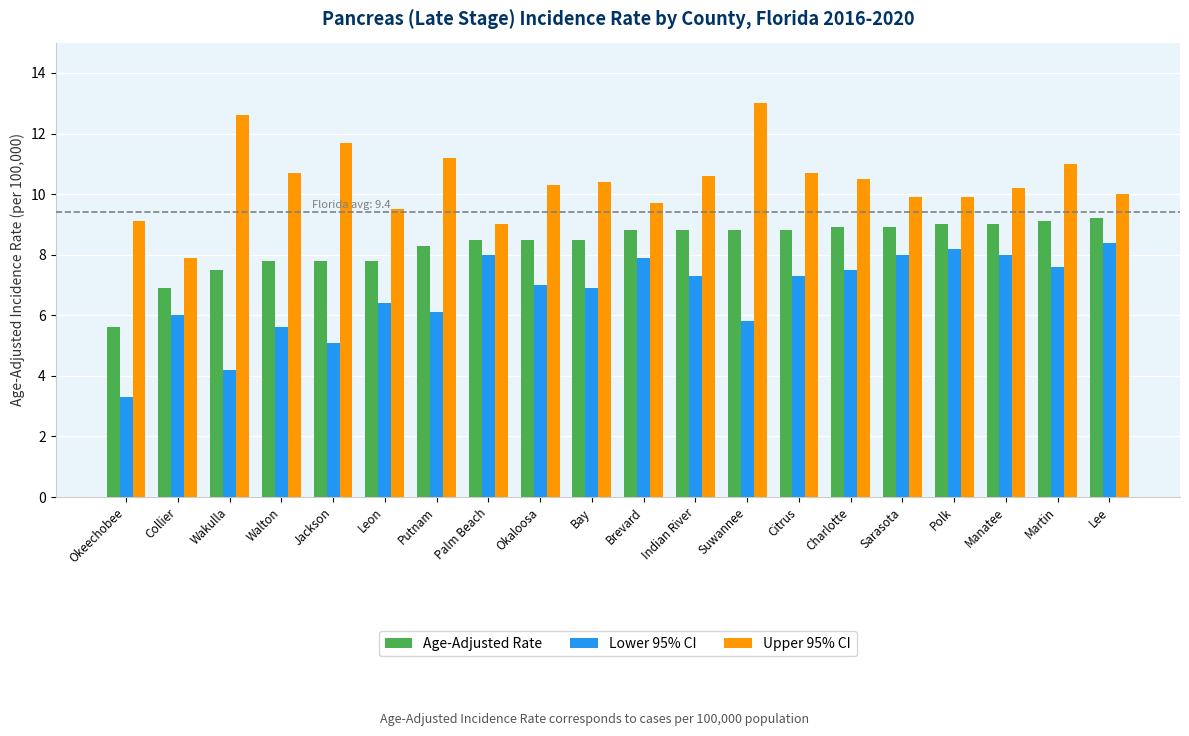

What is the maximum value shown in the chart?

13.0